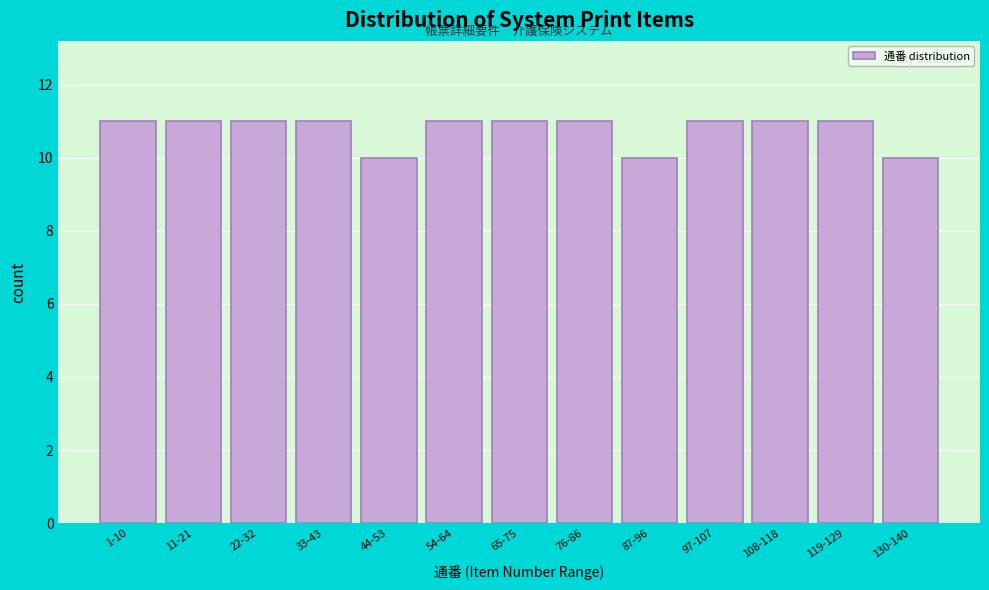

Reading left to right, list all the values displayed in this chart.

11	11	11	11	10	11	11	11	10	11	11	11	10